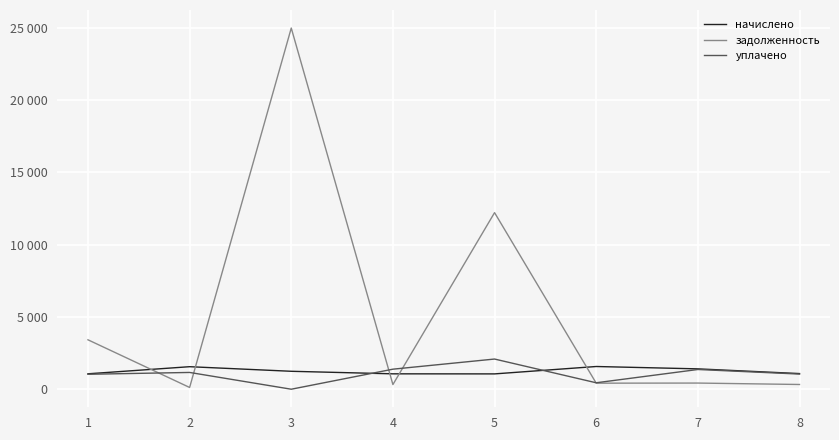

Rank the series by their maximum value, from highest to lowest.

задолженность, уплачено, начислено